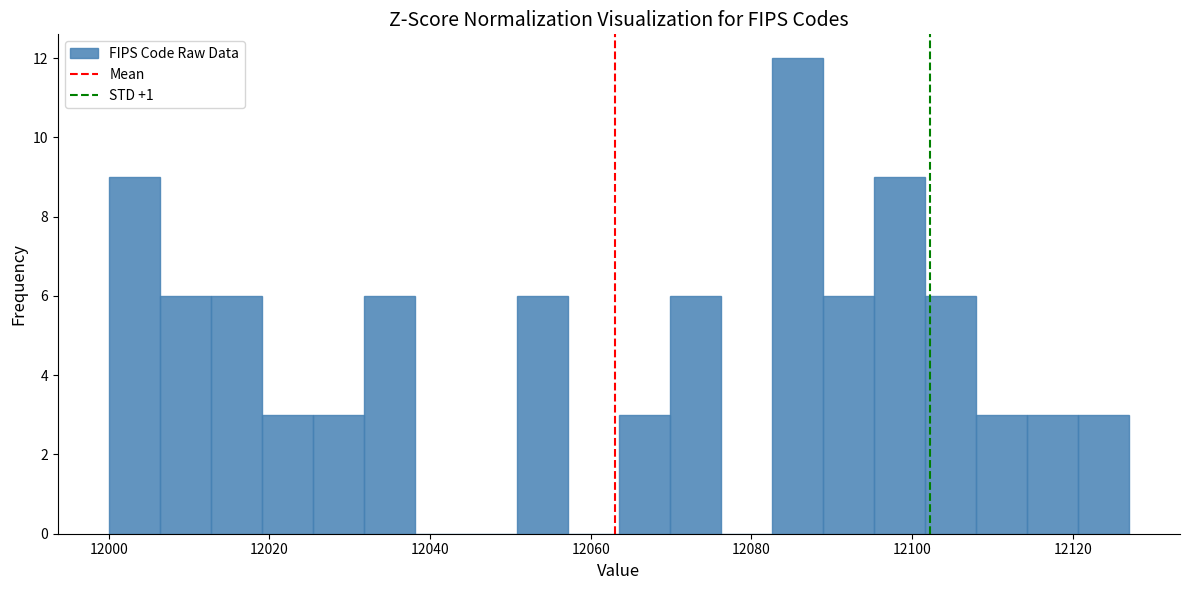

Around what value on the x-axis is the tallest bar? Give the approximate position of its centre, as read against the axis.

12086